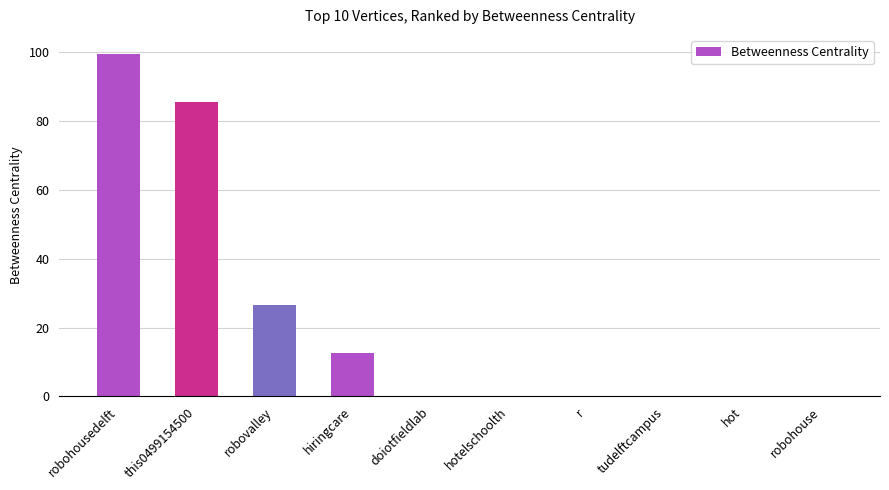

Which has a higher value, robohousedelft or r?

robohousedelft